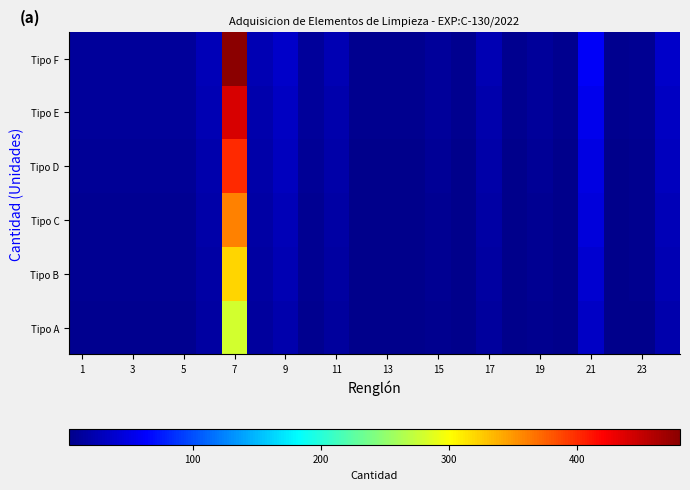

Reading left to right, list all the values displayed in this chart.

Tipo A: 7.0	7.0	7.0	7.0	7.0	15.4	280.0	14.0	21.0	7.0	14.0	3.5	3.5	3.5	7.0	3.5	14.0	3.5	7.0	3.5	35.0	3.5	4.9	21.0
Tipo B: 8.0	8.0	8.0	8.0	8.0	17.6	320.0	16.0	24.0	8.0	16.0	4.0	4.0	4.0	8.0	4.0	16.0	4.0	8.0	4.0	40.0	4.0	5.6	24.0
Tipo C: 9.0	9.0	9.0	9.0	9.0	19.8	360.0	18.0	27.0	9.0	18.0	4.5	4.5	4.5	9.0	4.5	18.0	4.5	9.0	4.5	45.0	4.5	6.3	27.0
Tipo D: 10.0	10.0	10.0	10.0	10.0	22.0	400.0	20.0	30.0	10.0	20.0	5.0	5.0	5.0	10.0	5.0	20.0	5.0	10.0	5.0	50.0	5.0	7.0	30.0
Tipo E: 11.0	11.0	11.0	11.0	11.0	24.2	440.0	22.0	33.0	11.0	22.0	5.5	5.5	5.5	11.0	5.5	22.0	5.5	11.0	5.5	55.0	5.5	7.7	33.0
Tipo F: 12.0	12.0	12.0	12.0	12.0	26.4	480.0	24.0	36.0	12.0	24.0	6.0	6.0	6.0	12.0	6.0	24.0	6.0	12.0	6.0	60.0	6.0	8.4	36.0